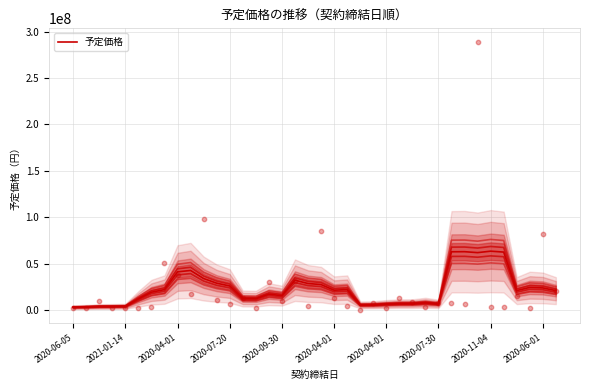

What is the change in value from 2020-06-05 to 2020-07-20?

+22920710.0